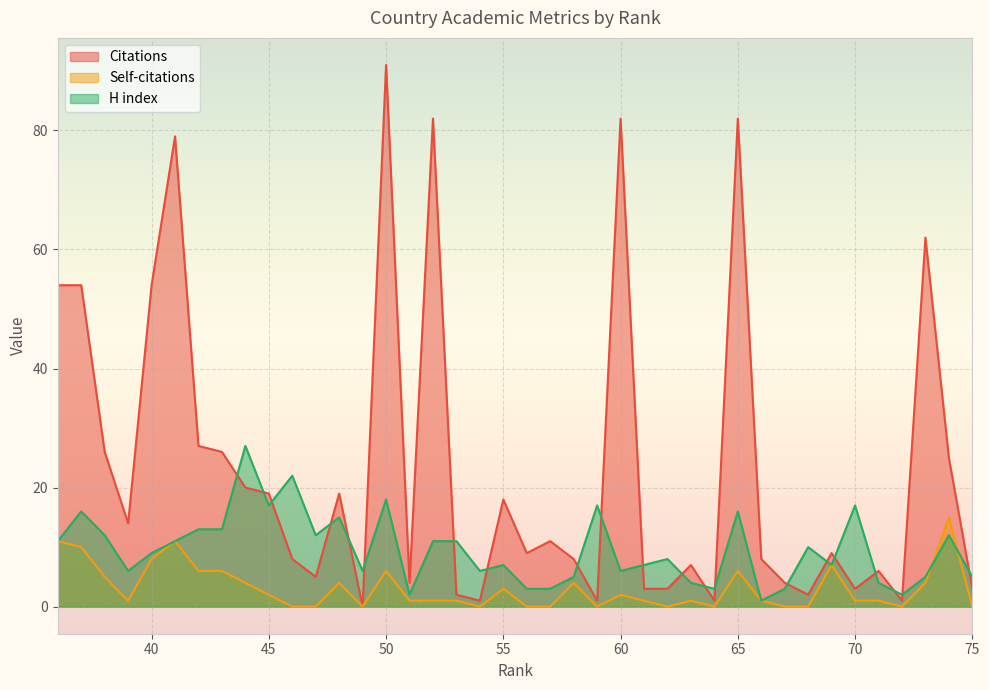

Count the number of data series in this chart.

3